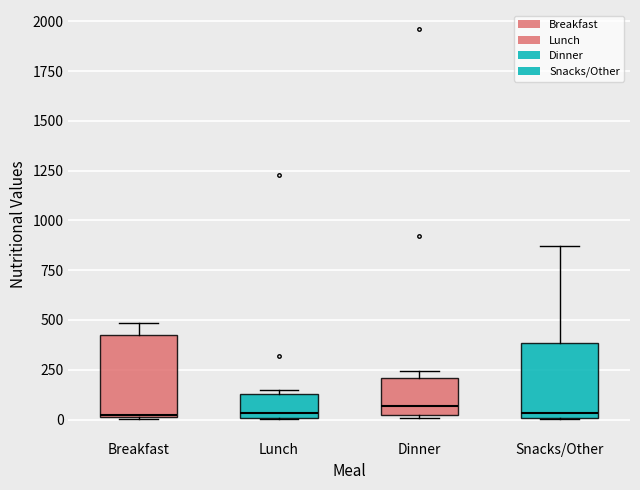

Reading left to right, read every box against the y-axis: the position of its median line, the range the box covers, and the ends of its whiskers. The values are not printed on the chart, so give them approximately, as read against the axis.

Breakfast: median 0, box 0 to 450, whiskers 0 to 500
Lunch: median 50, box 0 to 150, whiskers 0 to 150 (just above the box's upper edge)
Dinner: median 50, box 0 to 200, whiskers 0 (just below the box's lower edge) to 250
Snacks/Other: median 50, box 0 to 400, whiskers 0 to 850